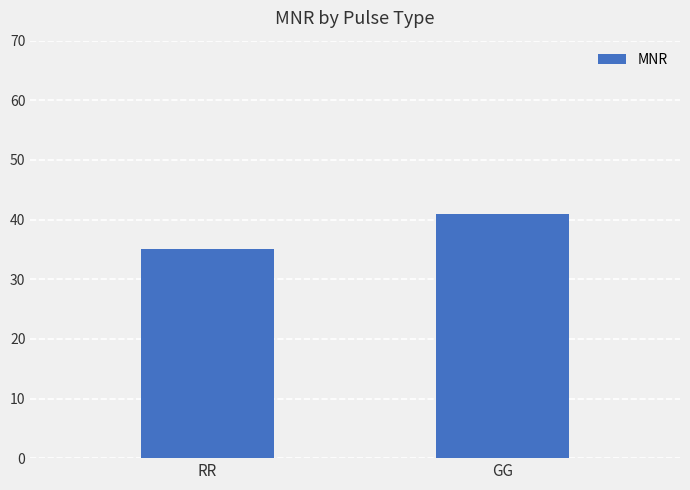

Reading right to left, transcribe all the data shown in this chart.

GG=41	RR=35